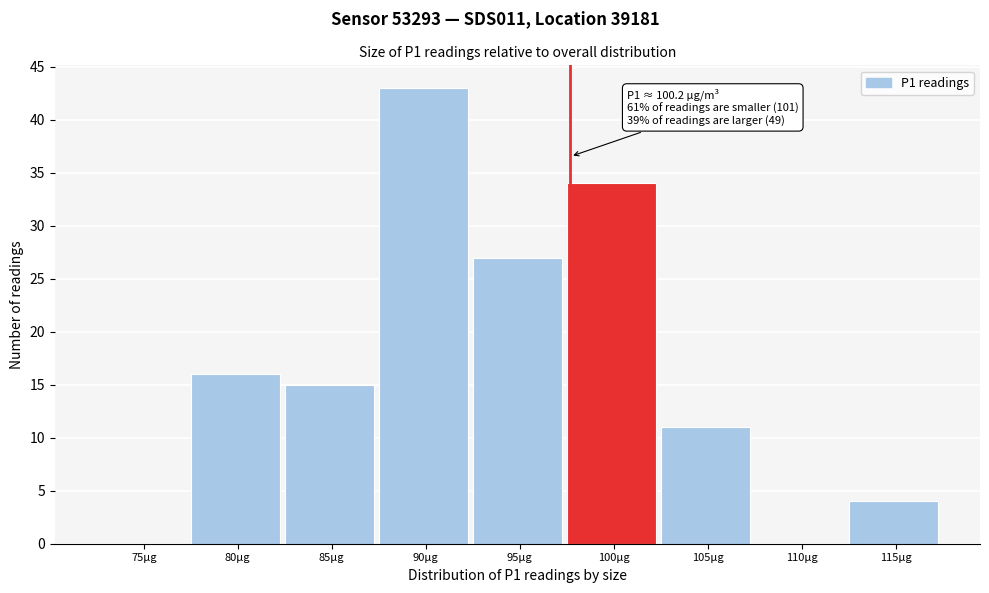

Reading left to right, what are all the values shown in this chart?

75µg=0	80µg=16	85µg=15	90µg=43	95µg=27	100µg=34	105µg=11	110µg=0	115µg=4